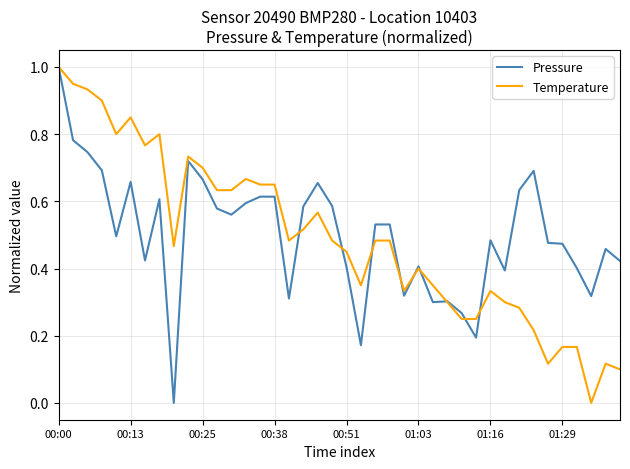

What is the greatest value displayed?

1.0